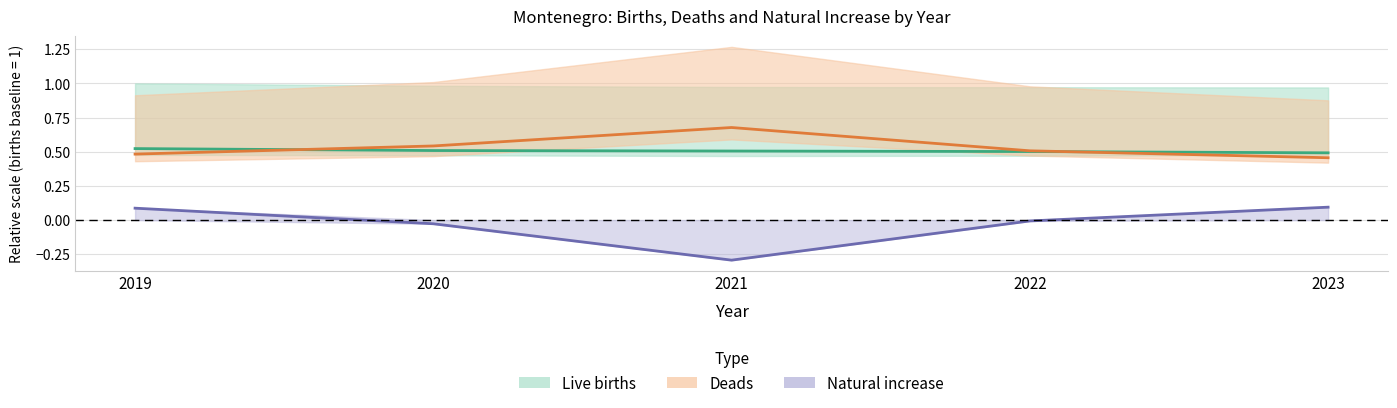

What is the maximum value for Deads (Male)?

0.7